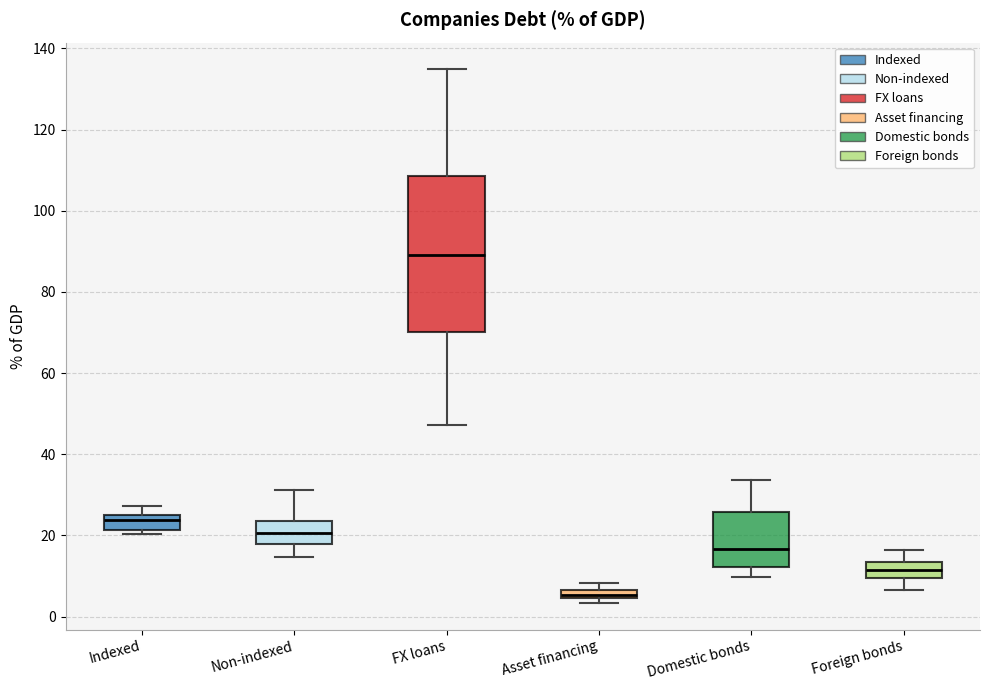

Comparing the boxes themselves (not the whiskers), which one is the tallest?

FX loans